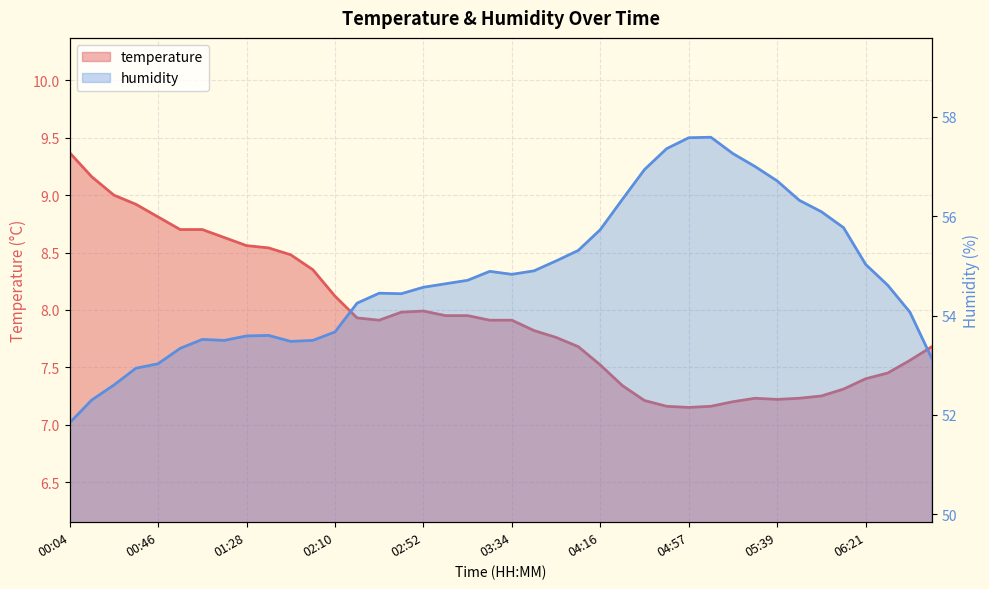

What is the value of the temperature point at the 11th from the left?

8.5